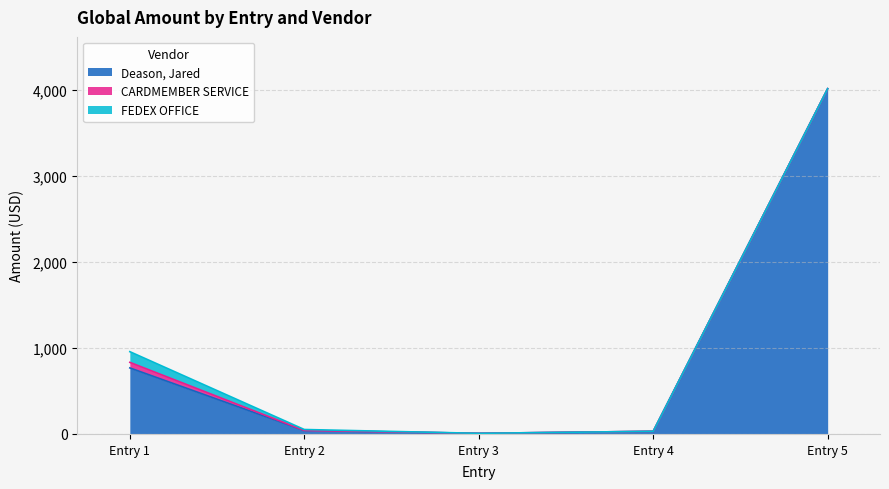

Which series changed the most between 2016-09-13 and 2016-09-06?

Deason, Jared